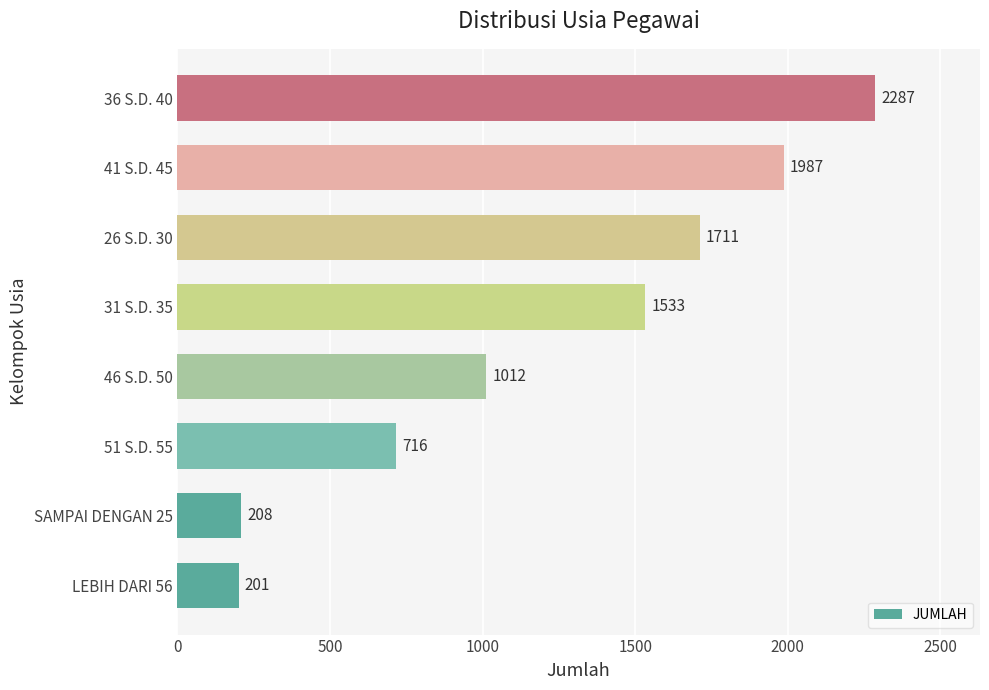

Reading bottom to top, what are all the values shown in this chart?

LEBIH DARI 56=201	SAMPAI DENGAN 25=208	51 S.D. 55=716	46 S.D. 50=1012	31 S.D. 35=1533	26 S.D. 30=1711	41 S.D. 45=1987	36 S.D. 40=2287